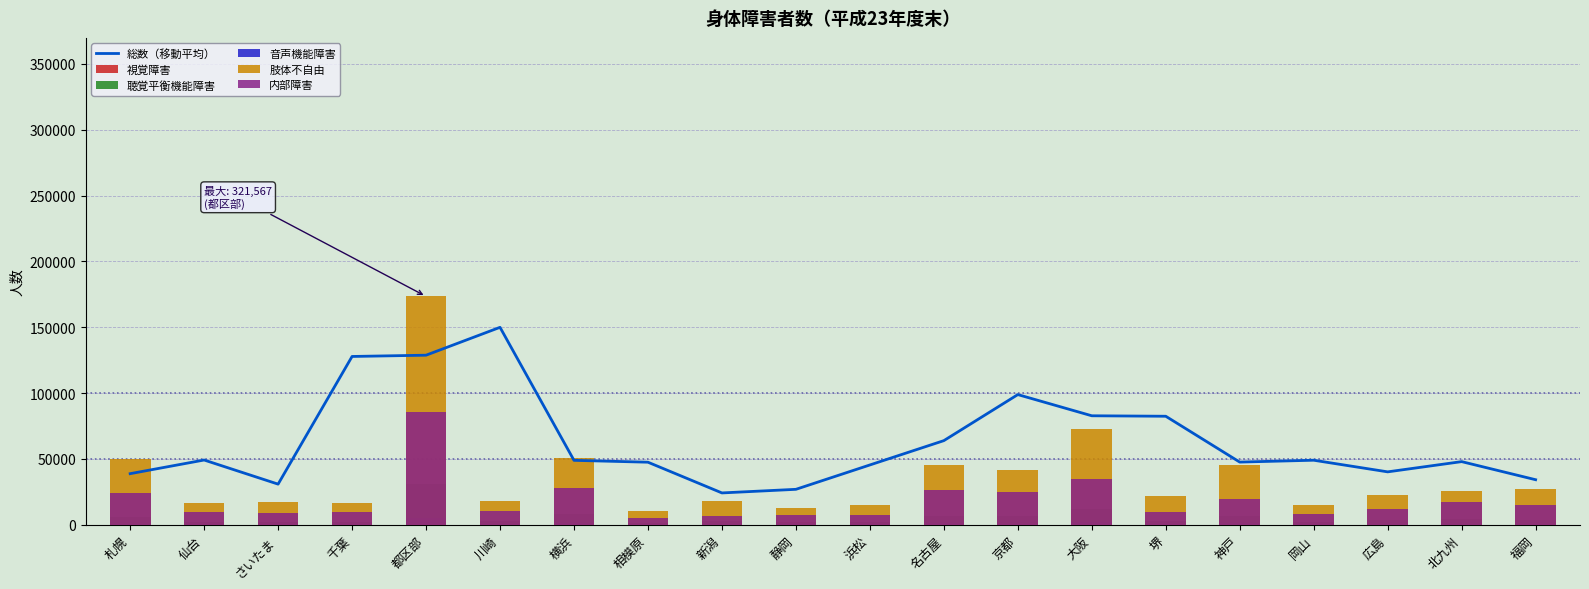

Reading left to right, transcribe all the data shown in this chart.

総数（移動平均）: 38787.0	49154.7	30837.0	127814.3	128777.7	149950.3	48911.7	47491.0	24157.0	26894.7	45403.7	63878.7	98850.7	82760.7	82401.0	47582.0	48997.3	40162.0	47934.7	34190.0
視覚障害: 4744.0	2113.0	2166.0	1968.0	26953.0	2184.0	6400.0	1261.0	2052.0	1760.0	1736.0	5956.0	6075.0	10687.0	2366.0	6481.0	1829.0	3473.0	3815.0	3730.0
聴覚平衡機能障害: 5696.0	2307.0	2392.0	2143.0	30867.0	2886.0	7987.0	1457.0	2745.0	1550.0	1996.0	6433.0	6512.0	11604.0	2799.0	6553.0	1933.0	3274.0	4646.0	3905.0
音声機能障害: 897.0	409.0	505.0	390.0	4902.0	434.0	946.0	205.0	395.0	317.0	277.0	991.0	871.0	1919.0	424.0	946.0	328.0	417.0	651.0	560.0
肢体不自由: 50272.0	16345.0	17107.0	16805.0	173456.0	18377.0	50706.0	10114.0	17892.0	13020.0	14989.0	45397.0	41565.0	72822.0	21632.0	45447.0	14967.0	22412.0	25809.0	27371.0
内部障害: 24117.0	9461.0	8933.0	9467.0	85389.0	10112.0	28252.0	5414.0	6630.0	7642.0	7666.0	26481.0	24691.0	34548.0	9767.0	19208.0	8066.0	11658.0	17208.0	14875.0